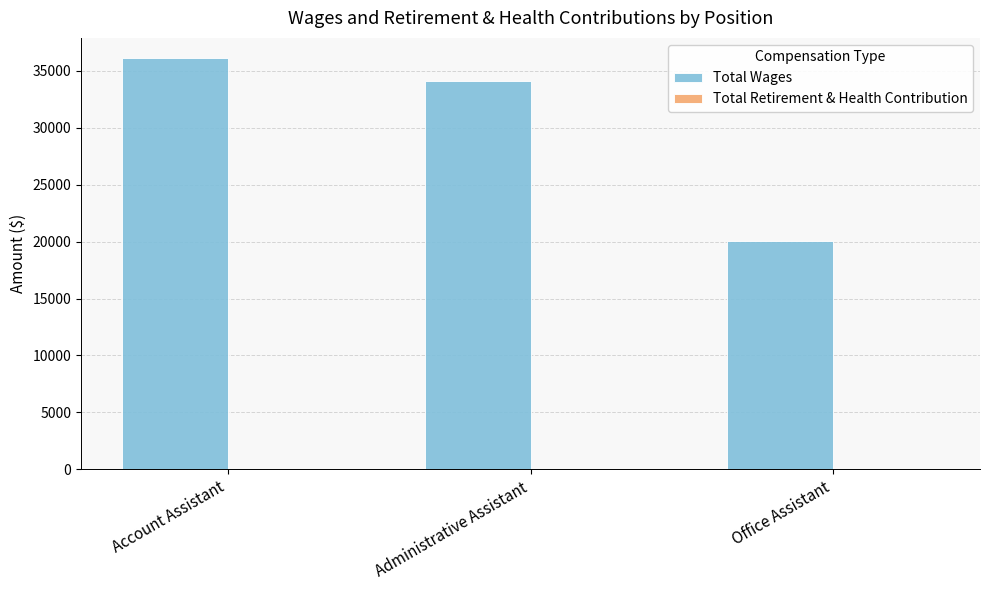

Rank the categories by value from lowest to highest.

Office Assistant, Administrative Assistant, Account Assistant